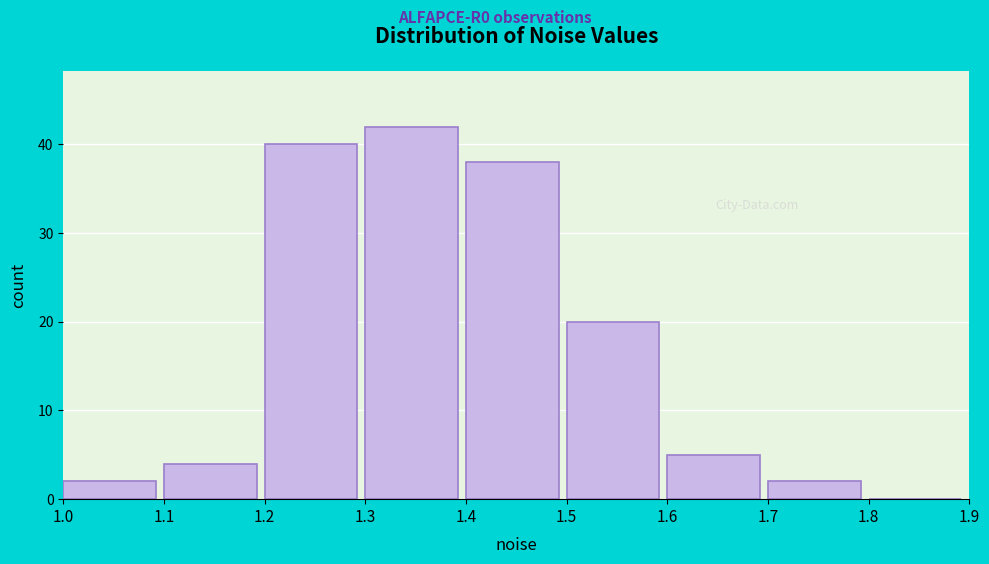

How tall is the bar that spans 1.4 to 1.5 on the x-axis? The values are not printed on the chart, so give them approximately, as read against the axis.

38